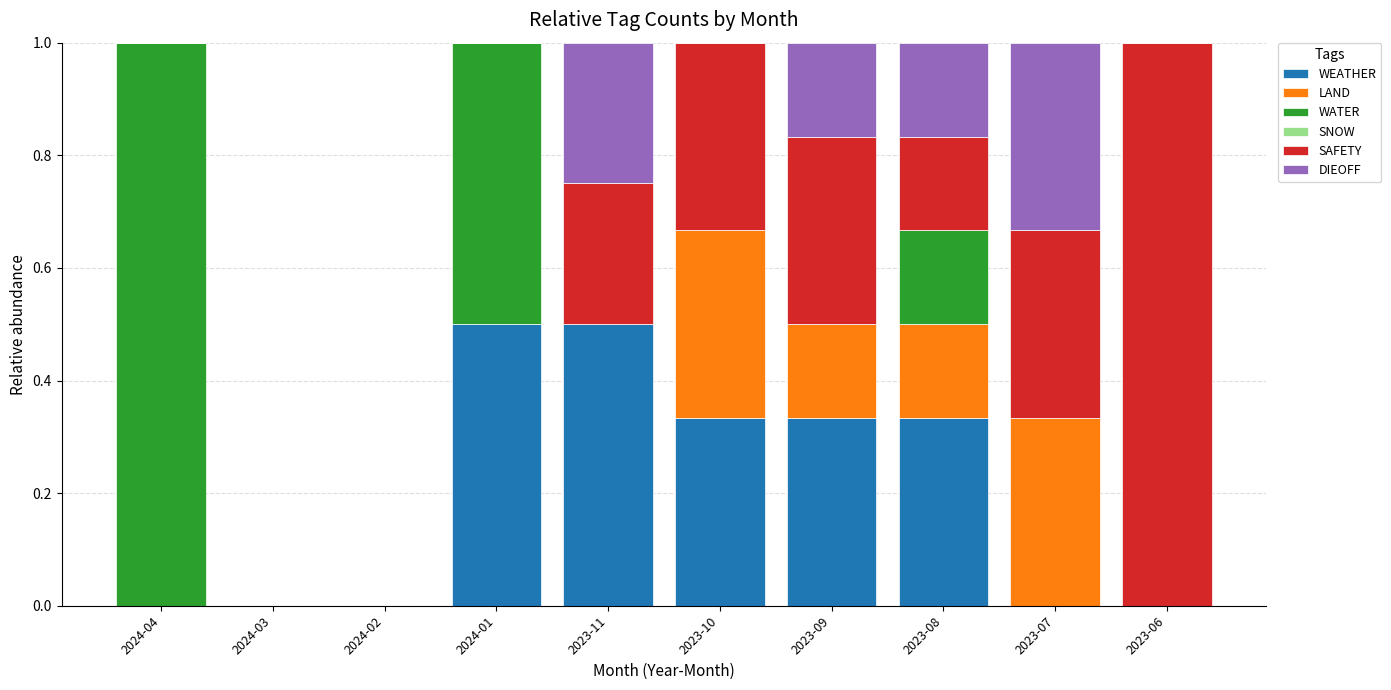

What is the total value across all series at 2023-08?

1.0